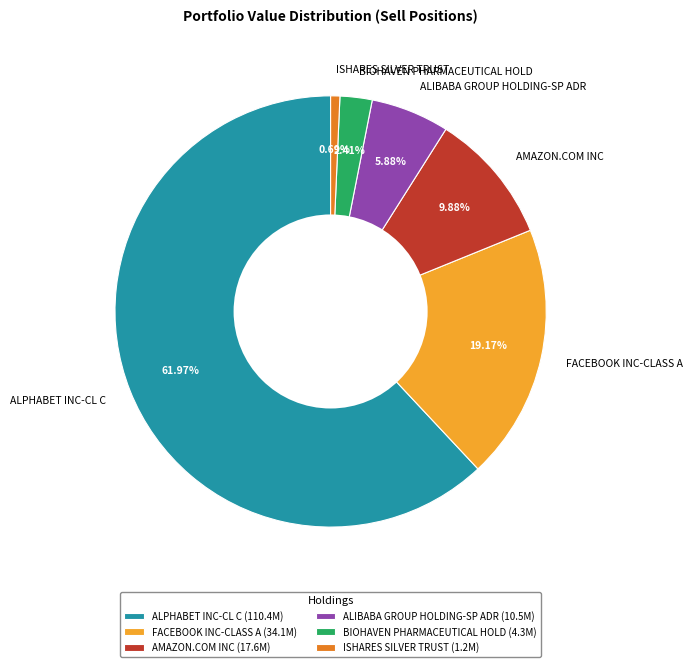

Combined, do ALPHABET INC-CL C and ISHARES SILVER TRUST account for over 50%?

Yes